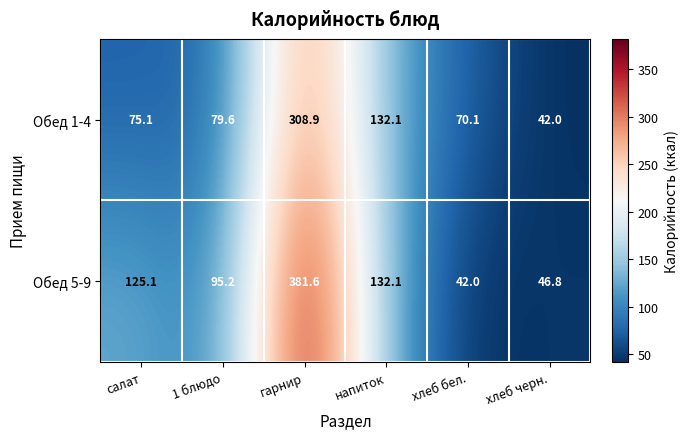

List the series in order of their peak value, highest first.

Обед 5-9, Обед 1-4